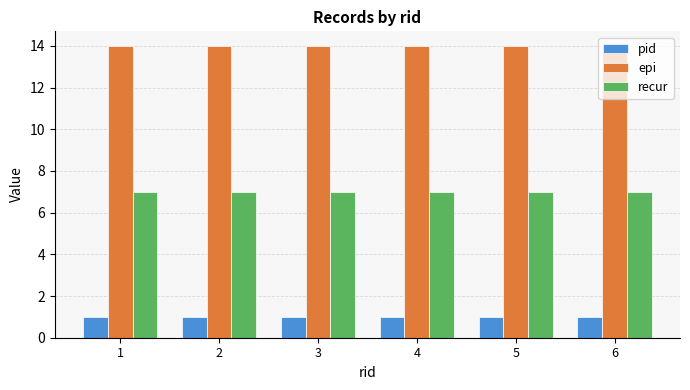

Which series has the largest total across all categories?

epi